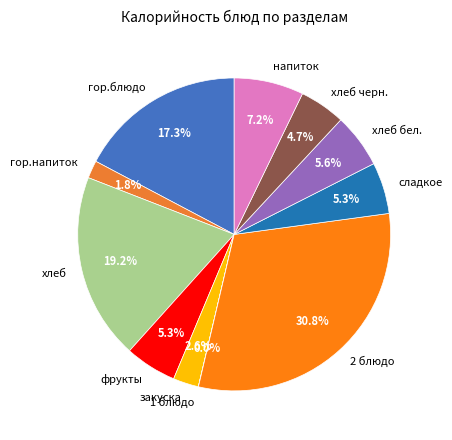

Does хлеб черн. account for over 50% of the chart?

No